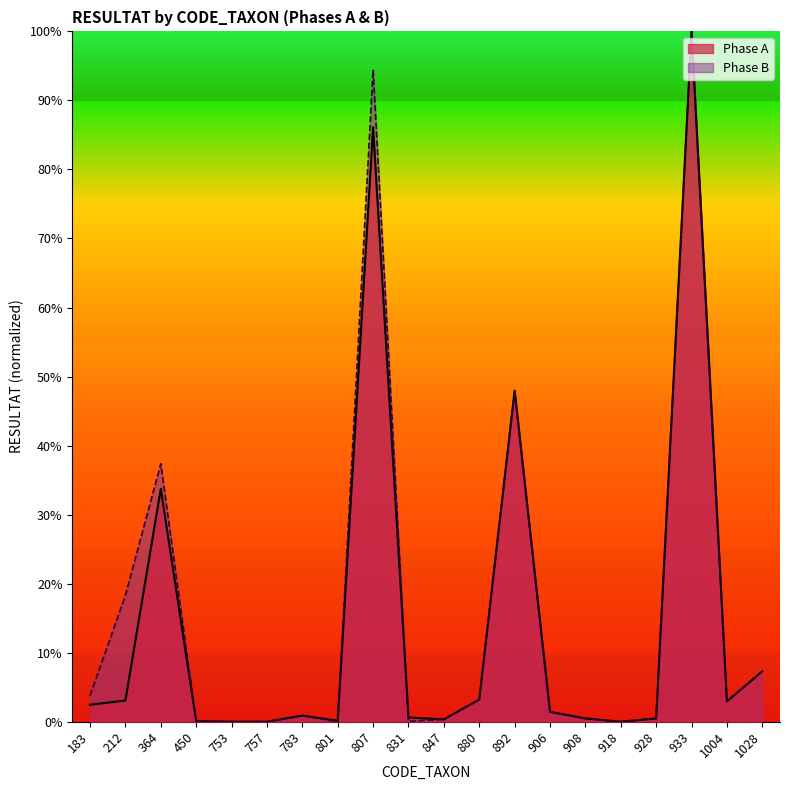

True or false: Phase B and Phase A intersect in this chart.

True